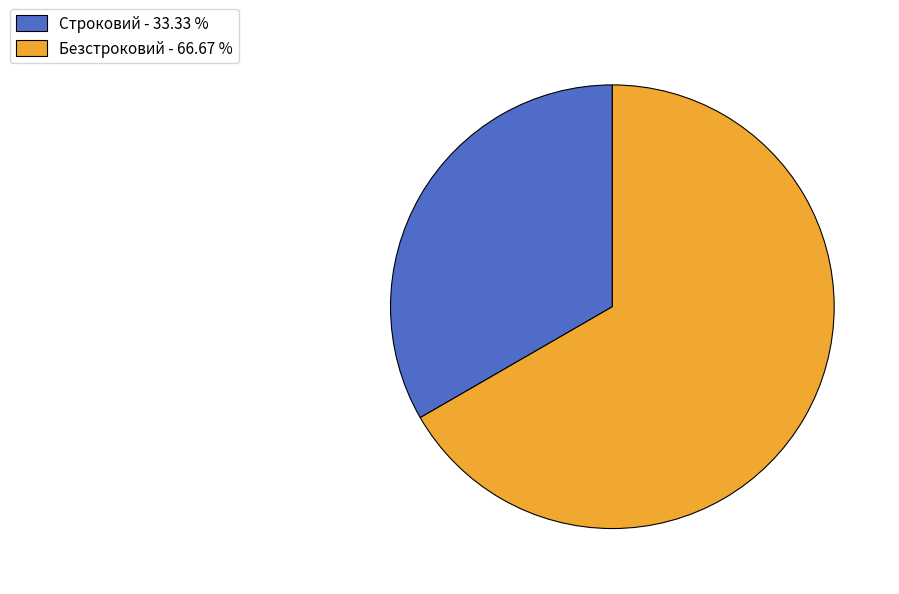

Which category has the smallest portion of the pie?

Строковий